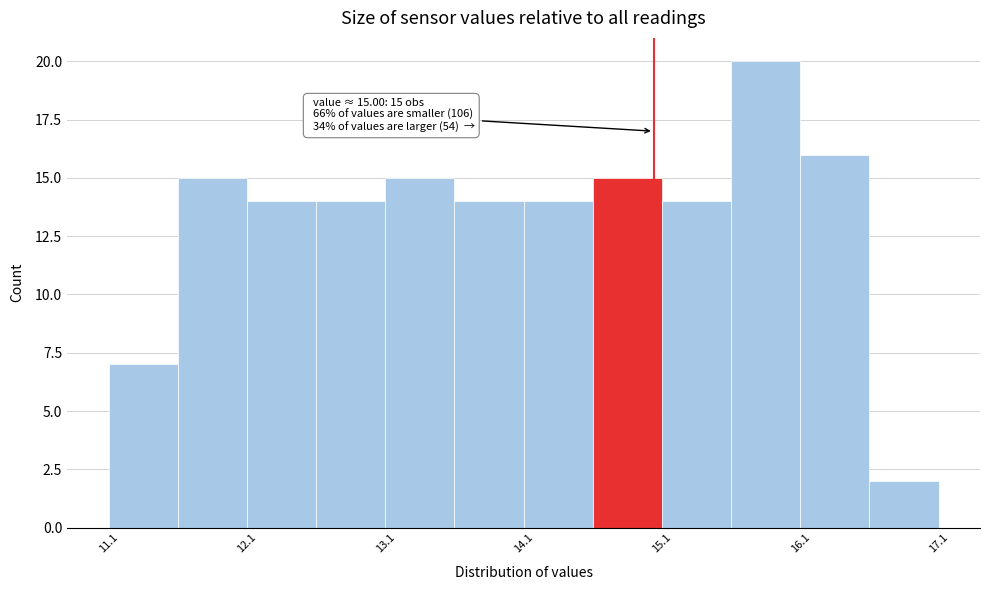

Over which range of the x-axis is the bar tallest?

15.56 to 16.06